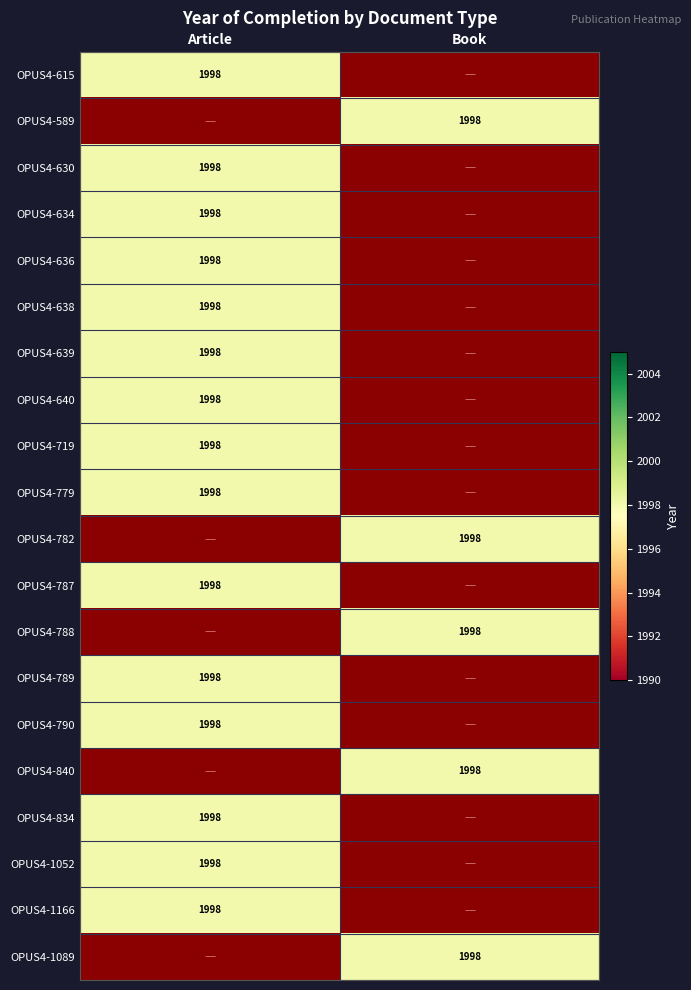

Between Article and Book, which is larger?

Article